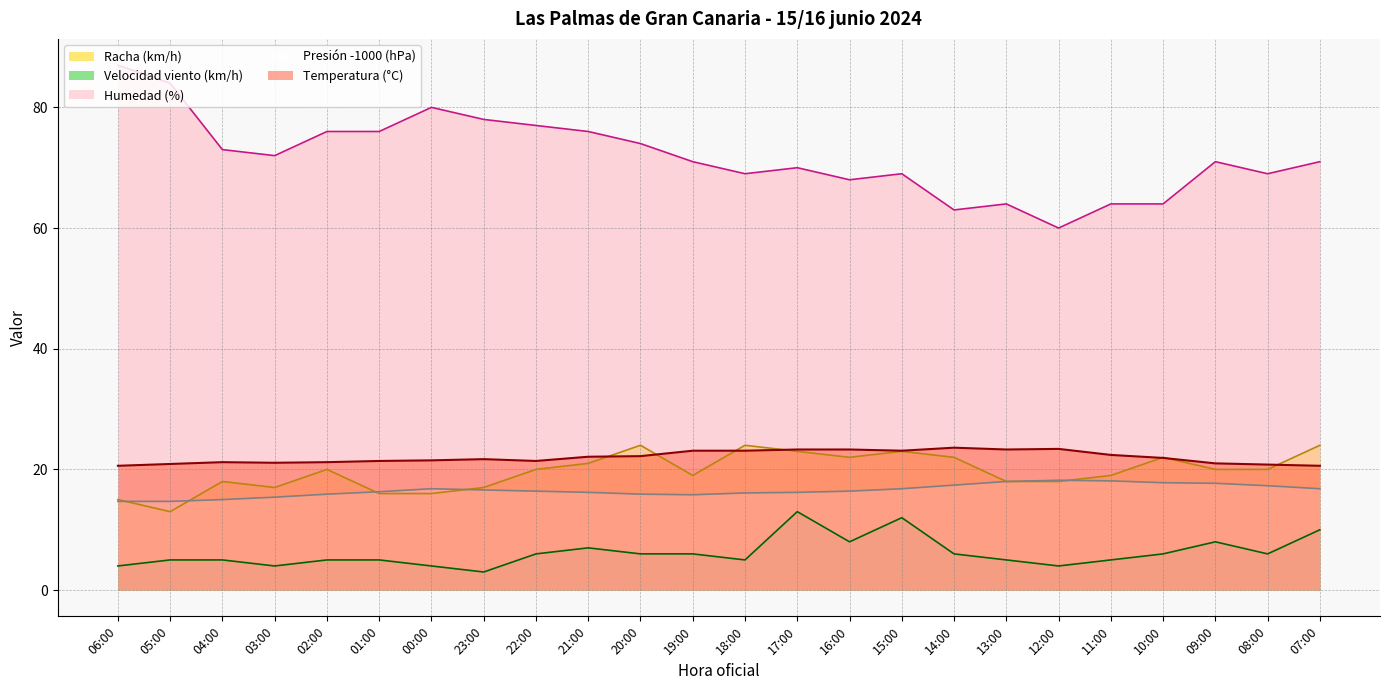

What is the label of the 23rd point from the right?

05:00